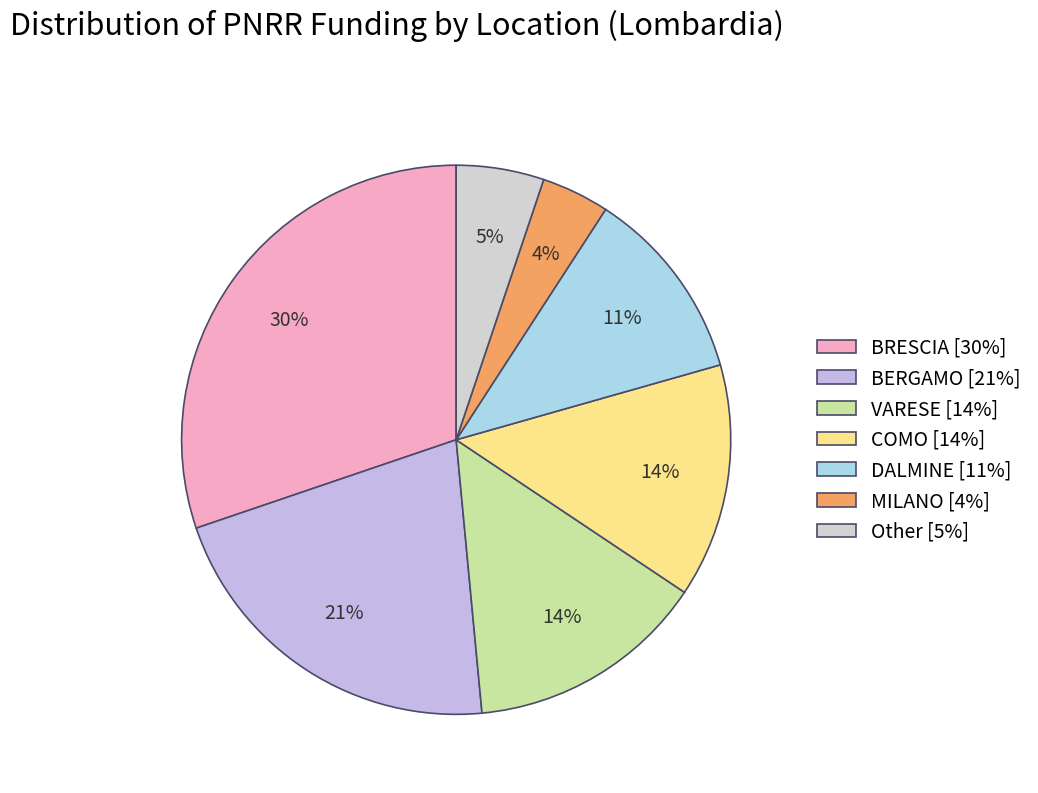

Does any single category account for the majority?

No